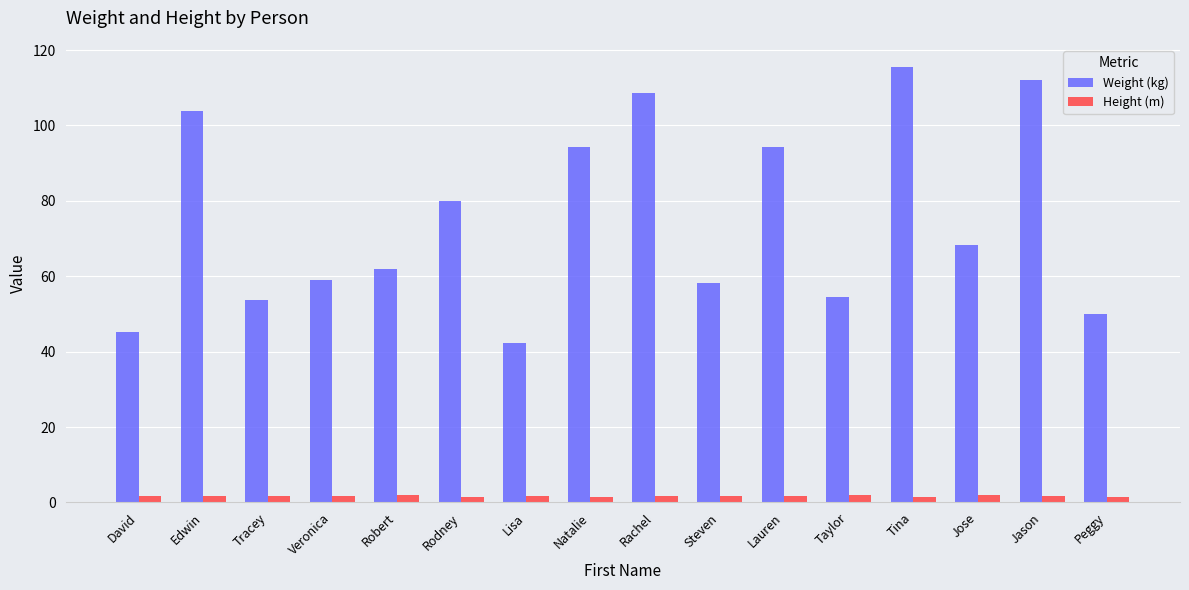

Between Robert and Jason, which series saw the biggest shift?

Weight (kg)